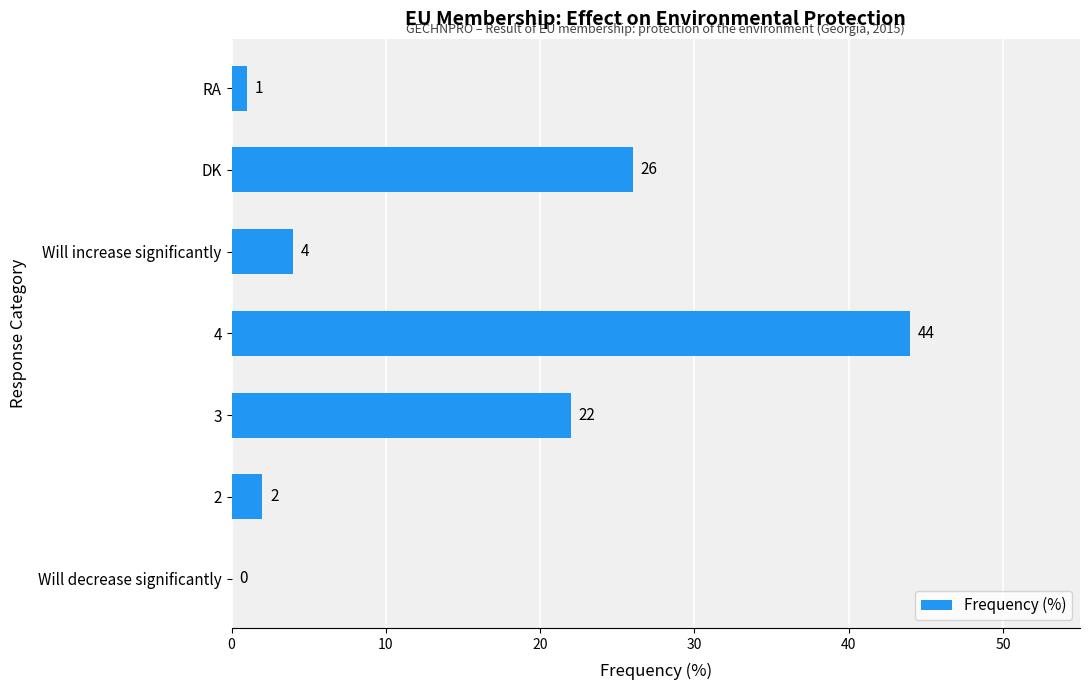

How many positive values are there?

6